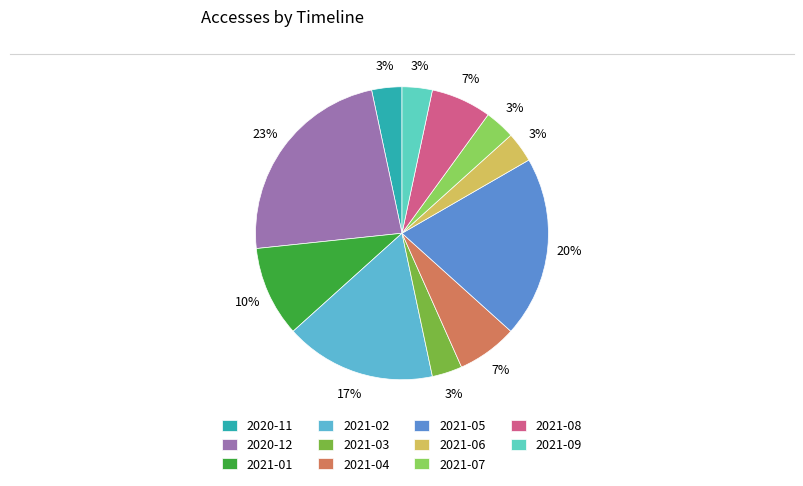

What percentage is the 2021-07 slice, to the nearest percent?

3%